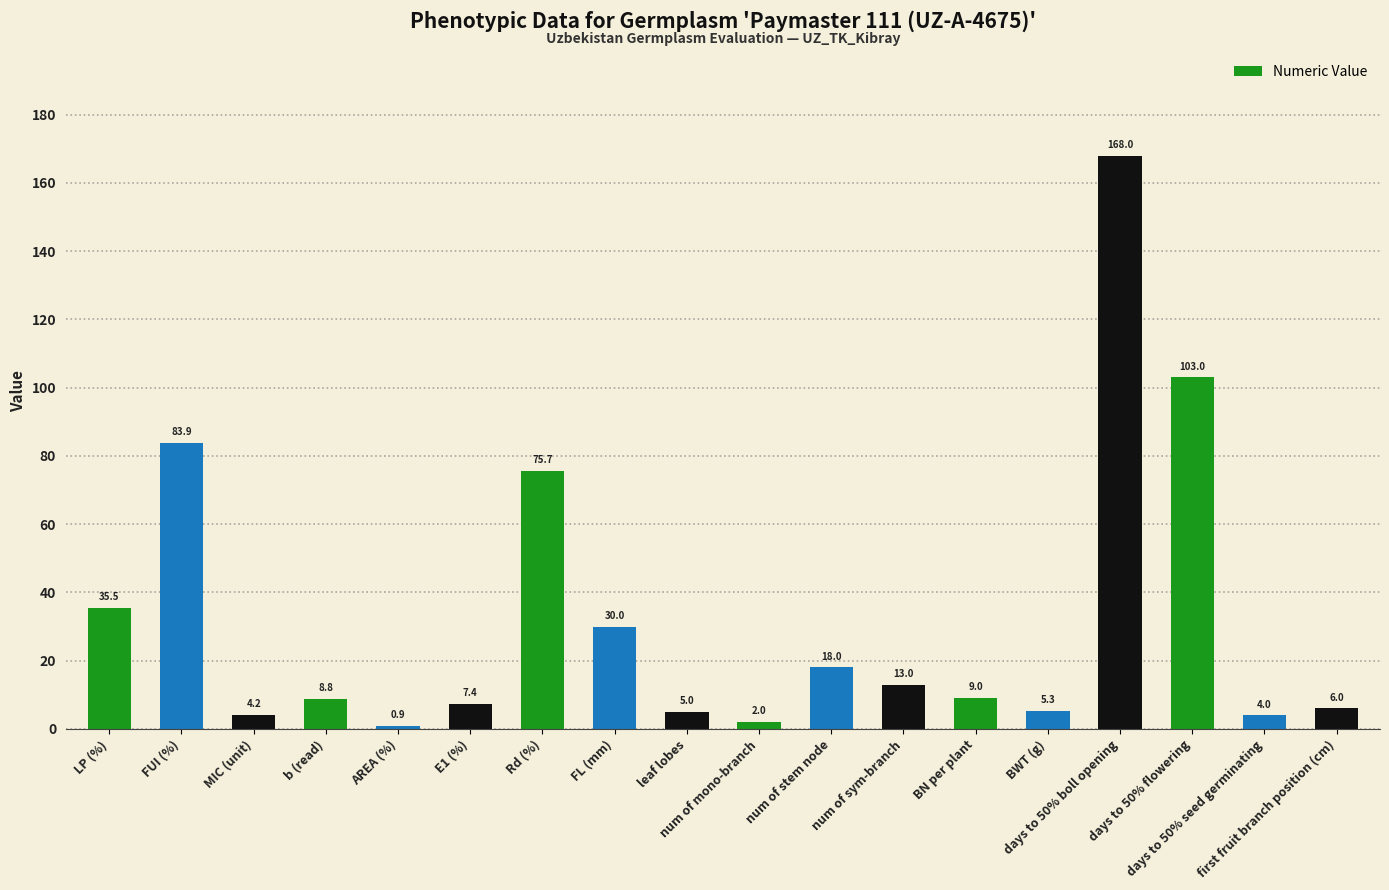

How many bars are there in total?

18